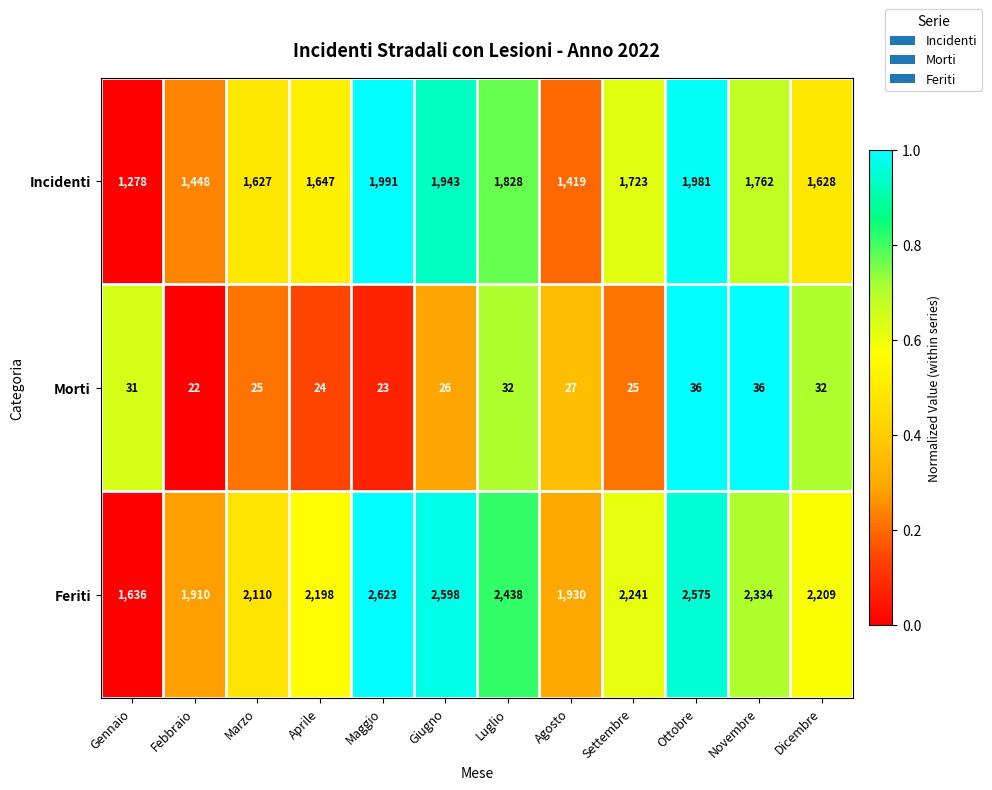

Rank the series by their average value, from lowest to highest.

Morti, Incidenti, Feriti